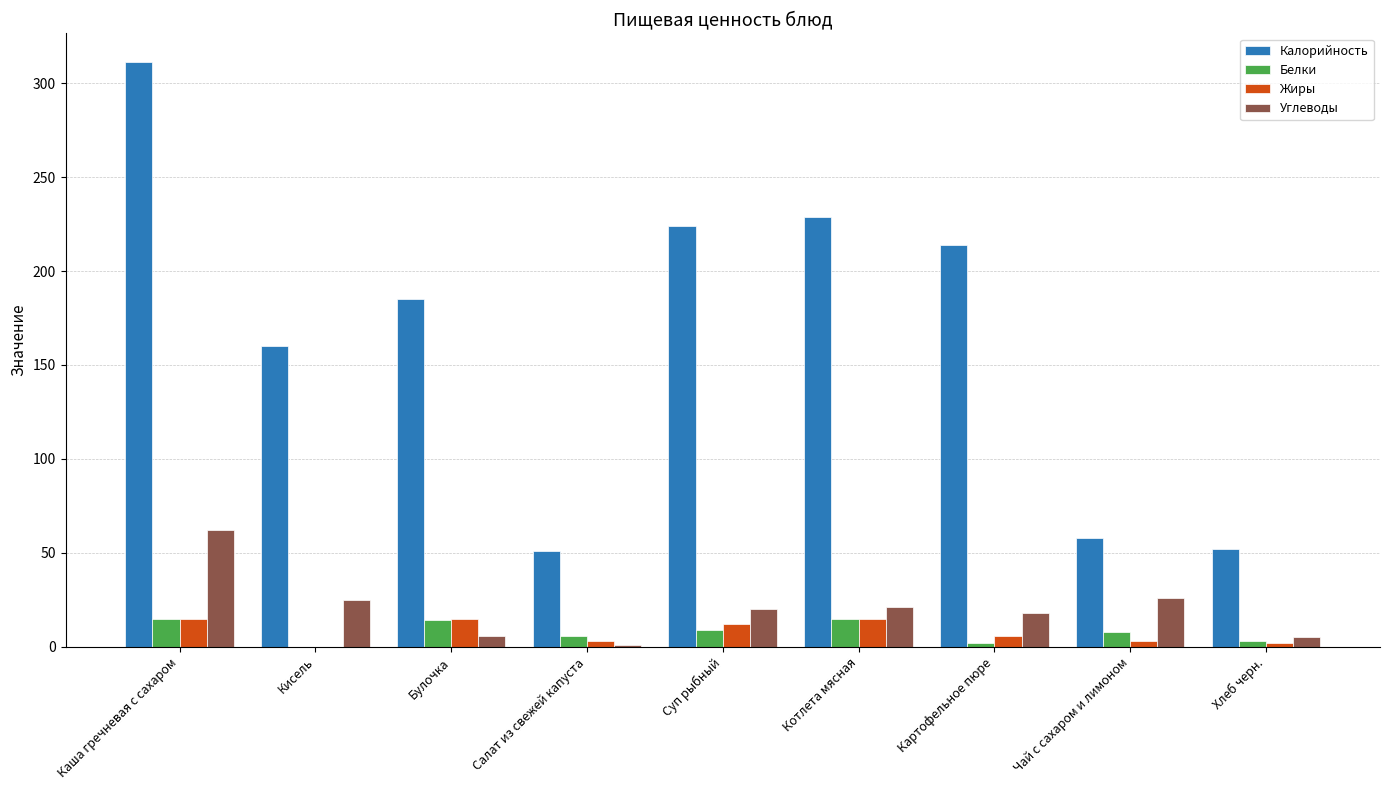

At which category is the sum across all series the highest?

Каша гречневая с сахаром